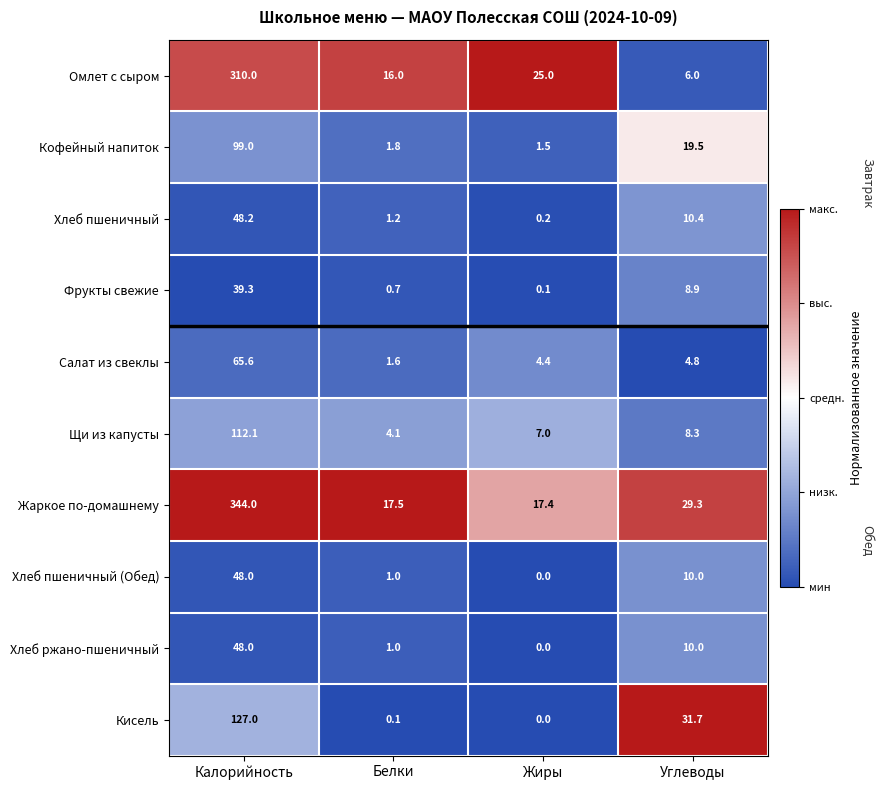

What is the sum of all Щи из капусты values?

131.5